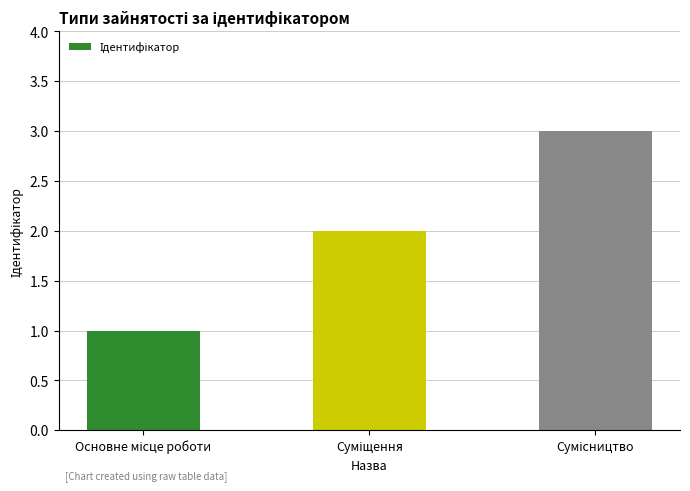

What is the maximum value shown in the chart?

3